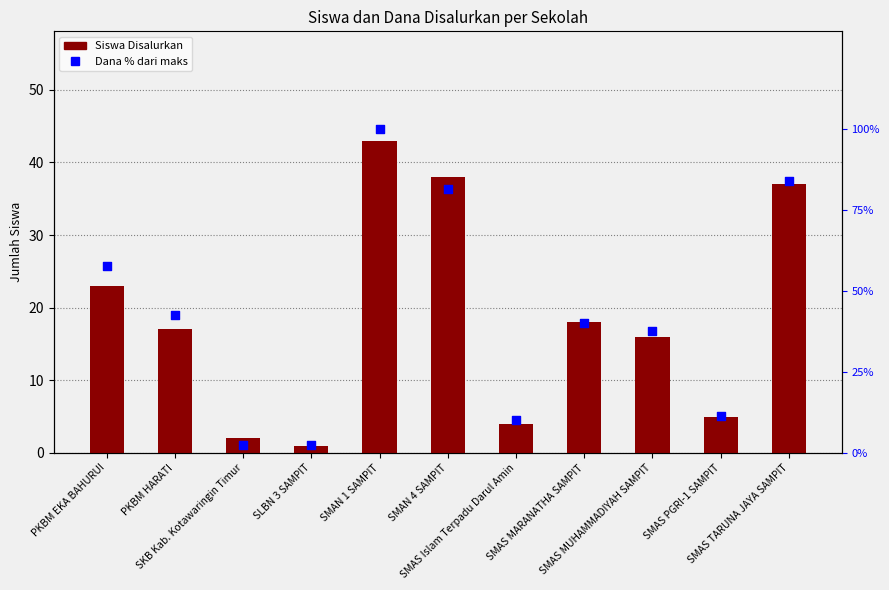

Which series reaches the minimum Y coordinate?

Siswa Disalurkan